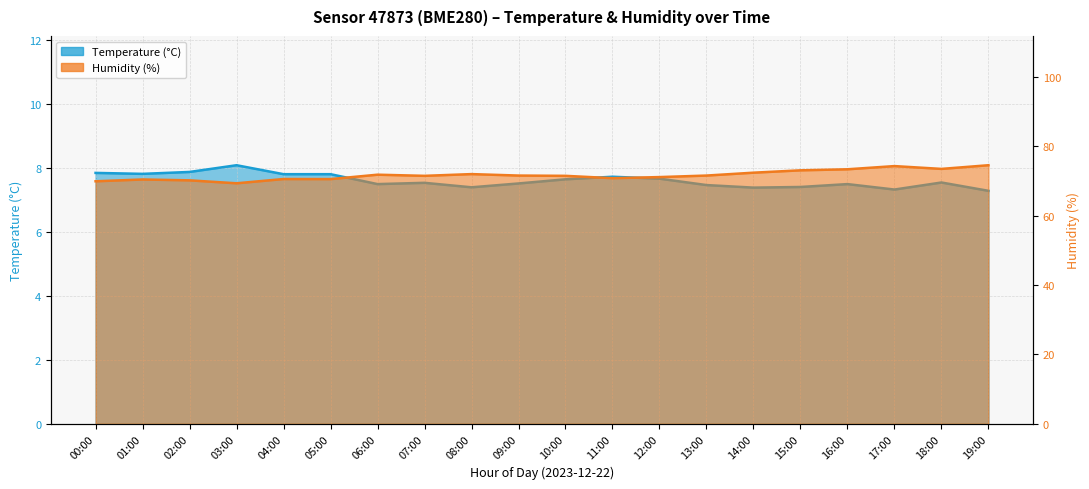

What is the maximum value for temperature?

8.1